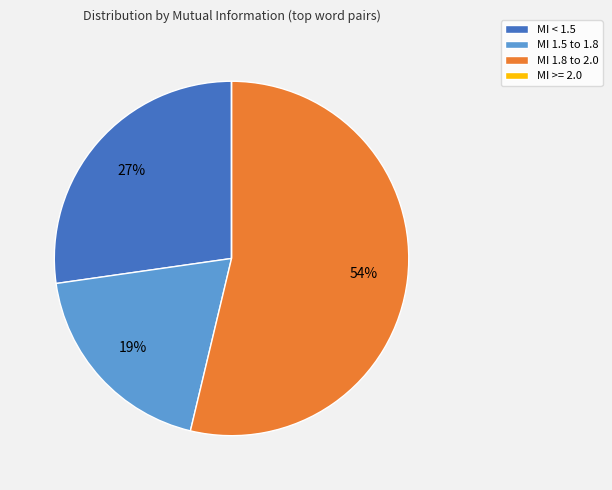

Is there any slice that represents more than half of the pie?

Yes